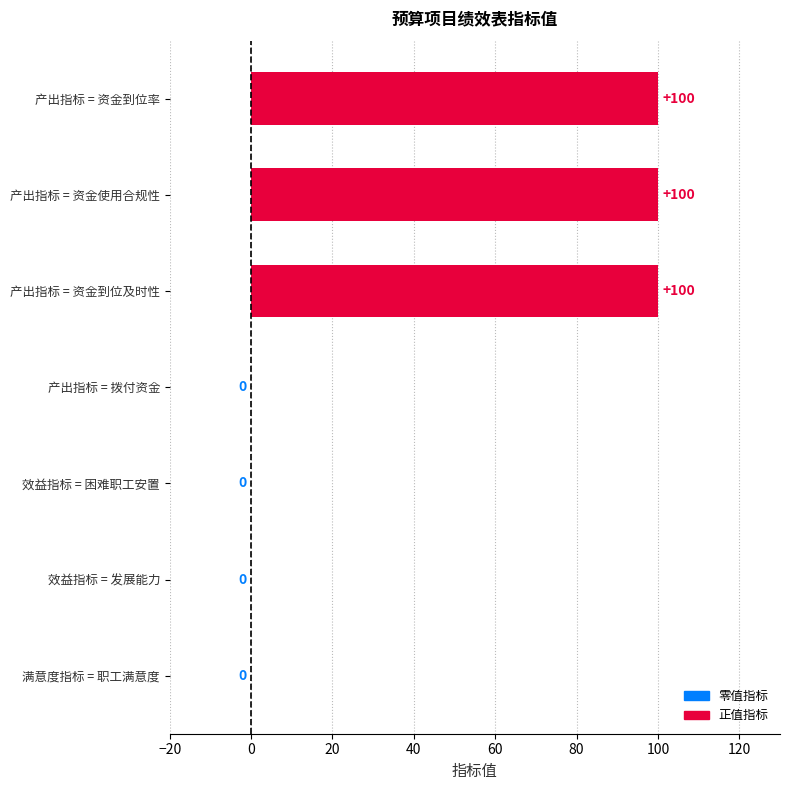

What is the sum of the values at 效益指标 = 发展能力 and 产出指标 = 资金到位率?

100